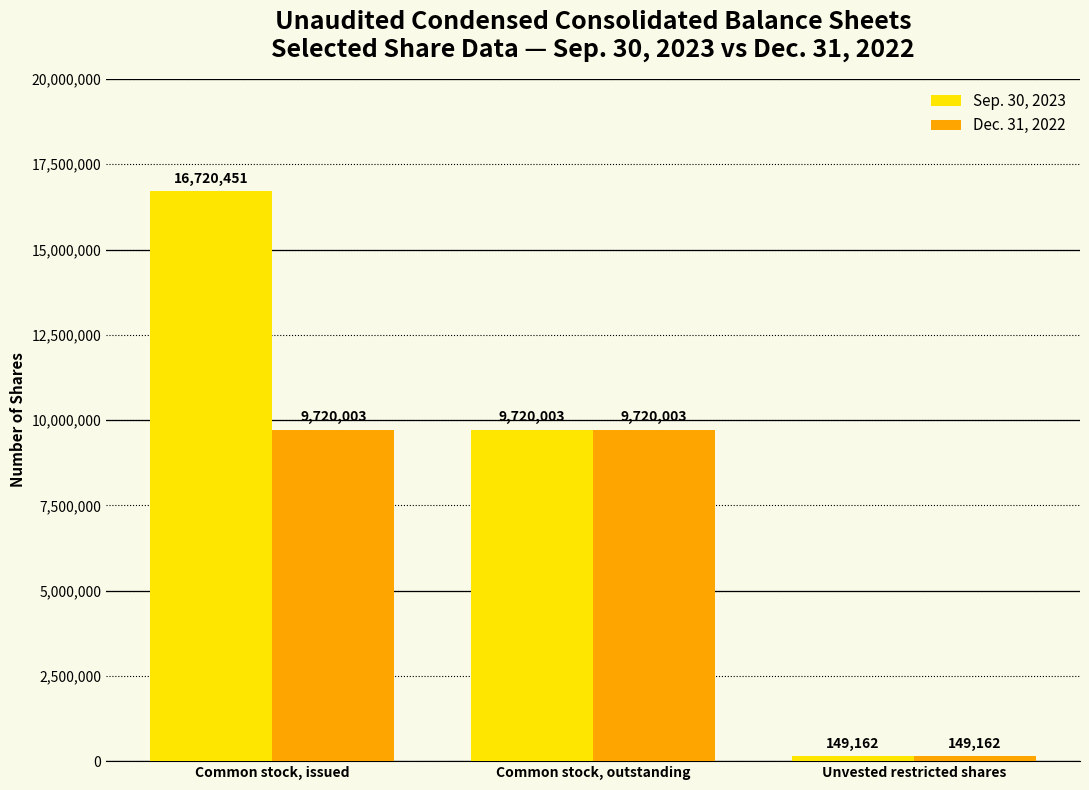

What are all the series names shown in the legend?

Sep. 30, 2023, Dec. 31, 2022